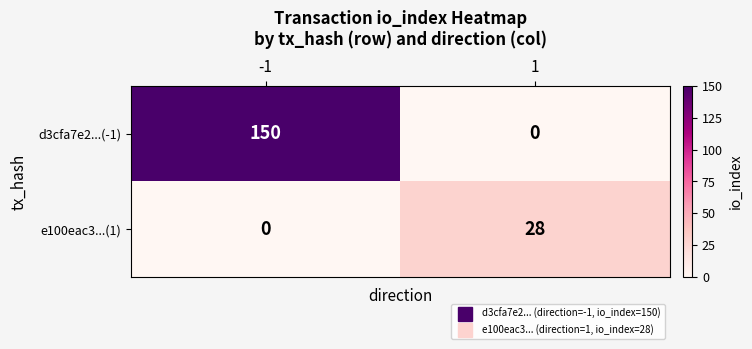

Reading left to right, what are all the values shown in this chart?

d3cfa7e2...(-1): 150	0
e100eac3...(1): 0	28